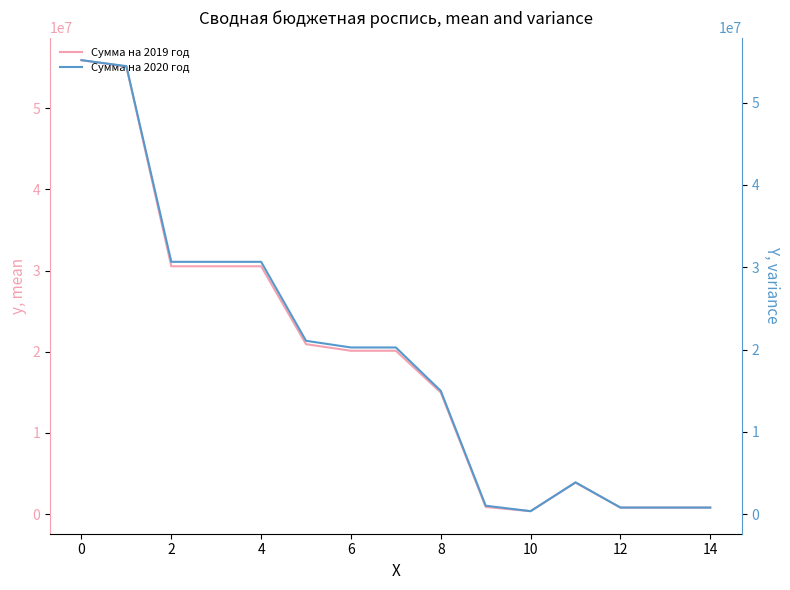

Is it true that Сумма на 2019 год equals 55915100 at 0?

True